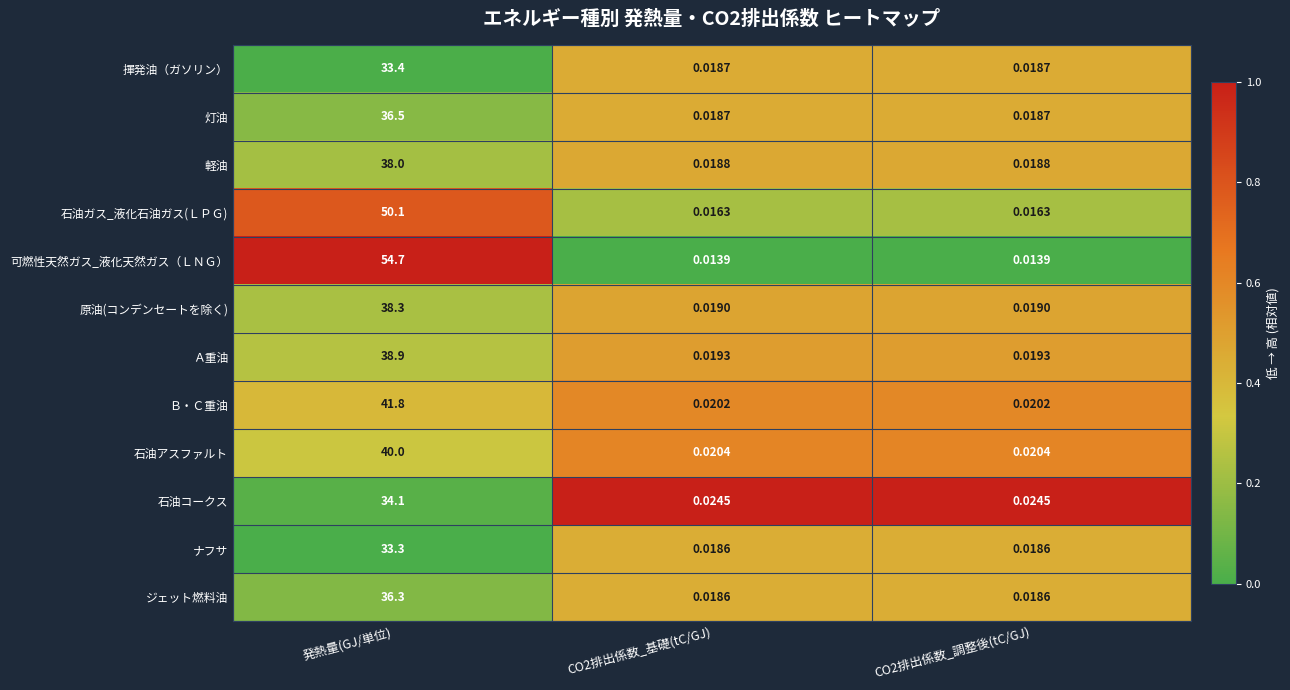

Which series has the widest spread of values?

可燃性天然ガス_液化天然ガス（ＬＮＧ）